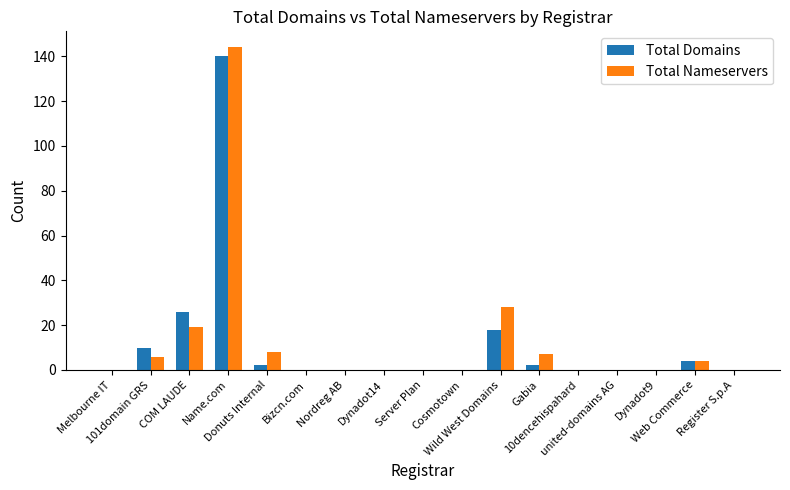

What is the highest value of the Total Domains series?

140